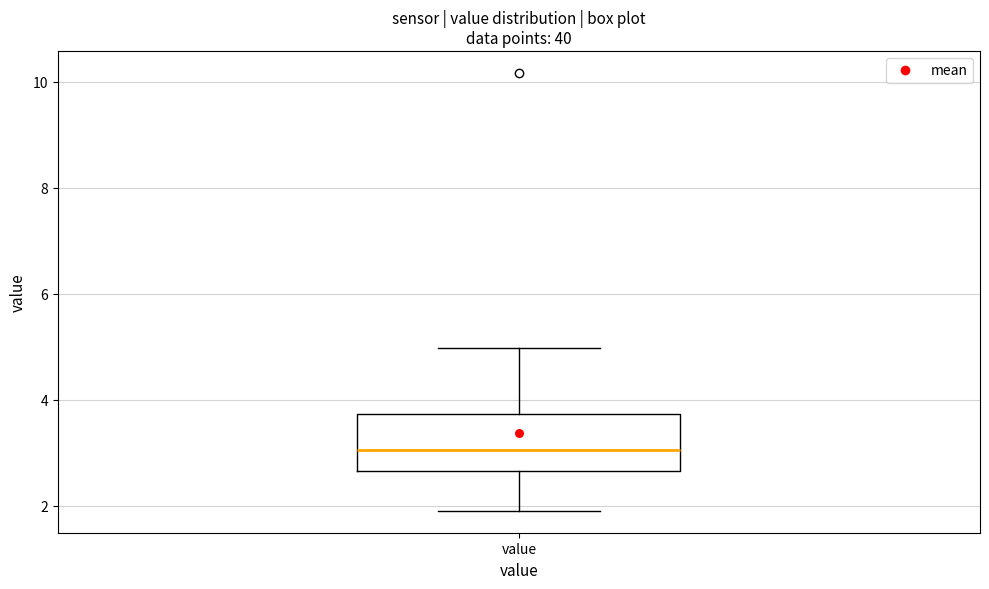

Read this box plot against the y-axis: the position of the median line, the range covered by the box, and the ends of both whiskers. The values are not printed on the chart, so give them approximately, as read against the axis.

median 3.0, box 2.6 to 3.8, whiskers 2.0 to 5.0